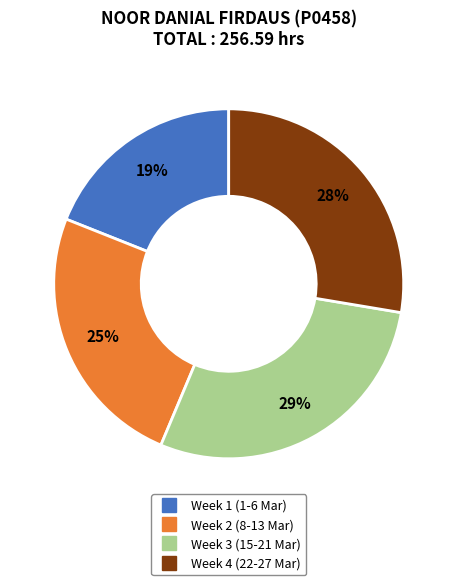

How many slices are in this pie chart?

4